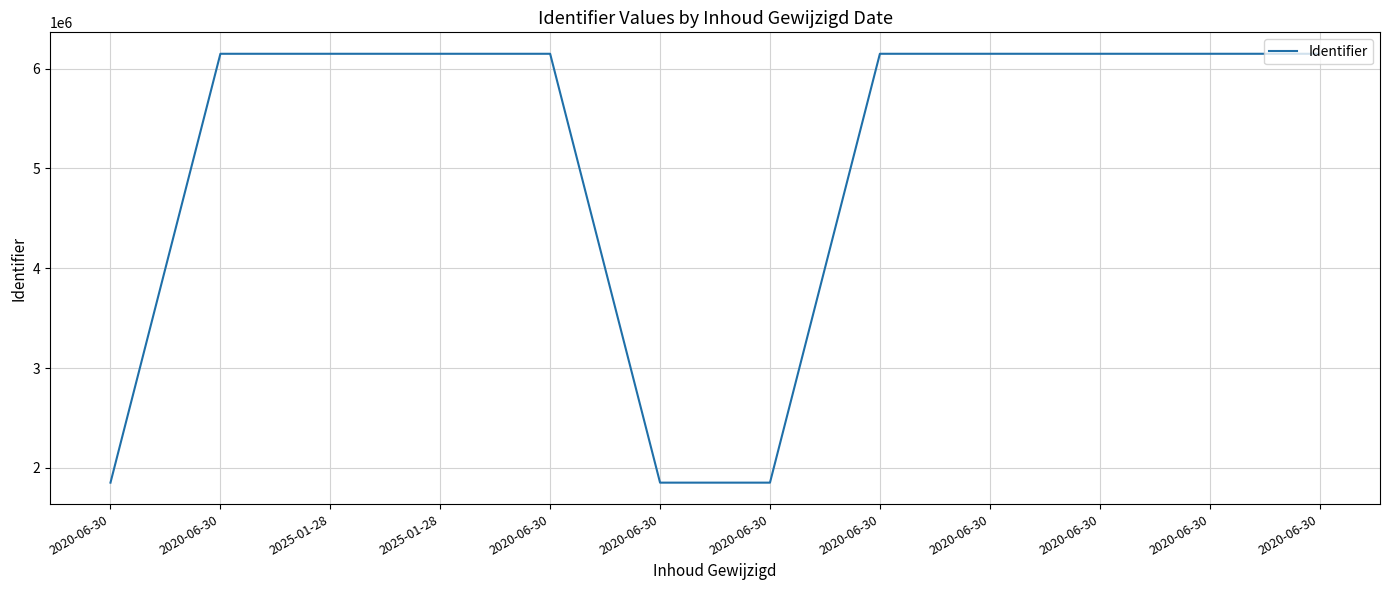

How many series are shown in this chart?

1